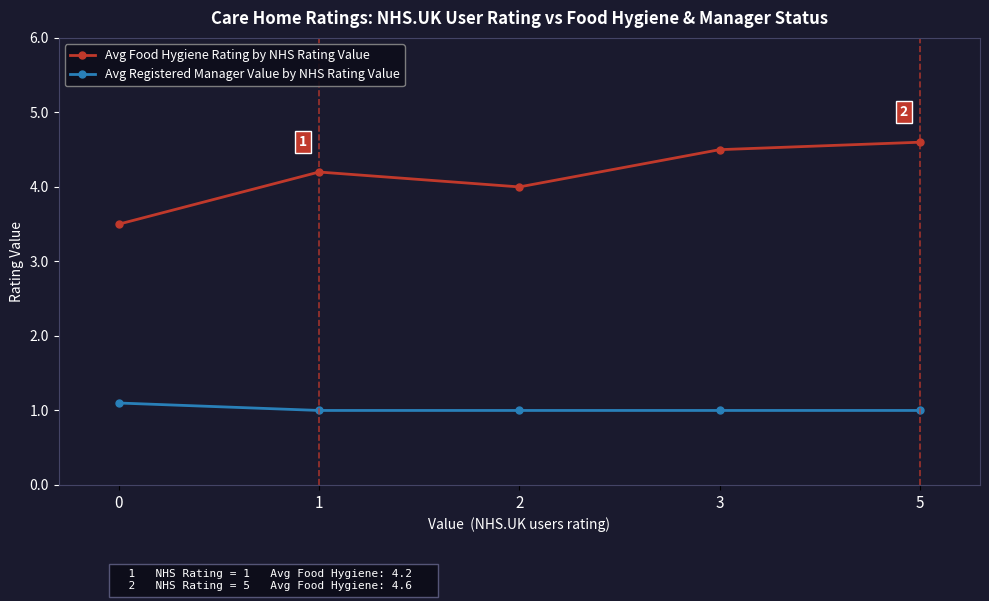

Reading left to right, list all the values displayed in this chart.

Avg Food Hygiene Rating by NHS Rating Value: 3.5	4.2	4.0	4.5	4.6
Avg Registered Manager Value by NHS Rating Value: 1.1	1.0	1.0	1.0	1.0